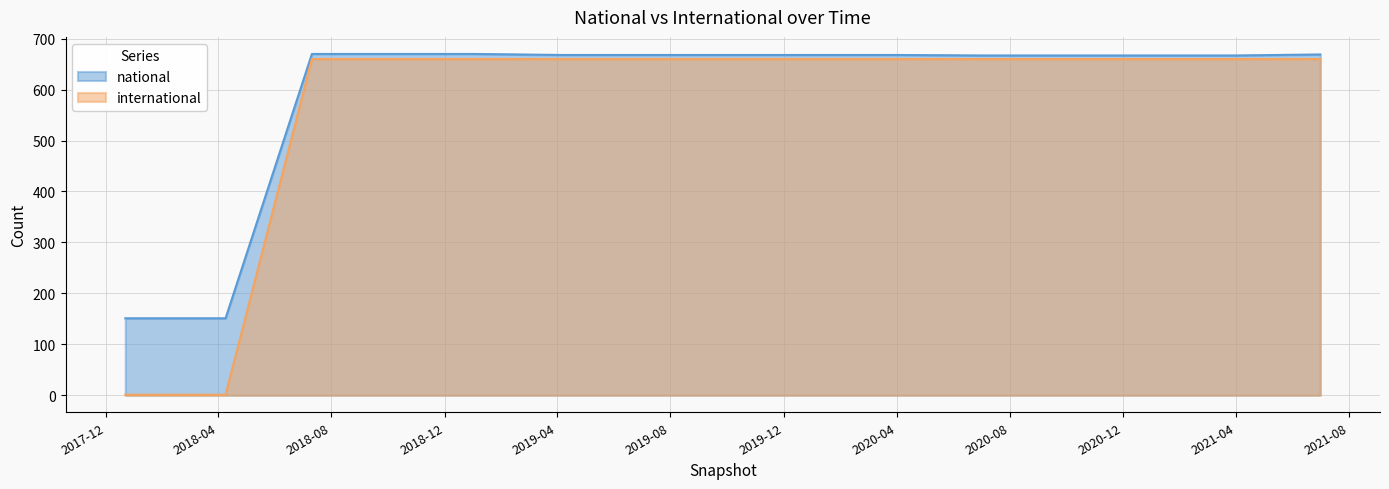

What is the total value across all series at 2019-04-06?

1328